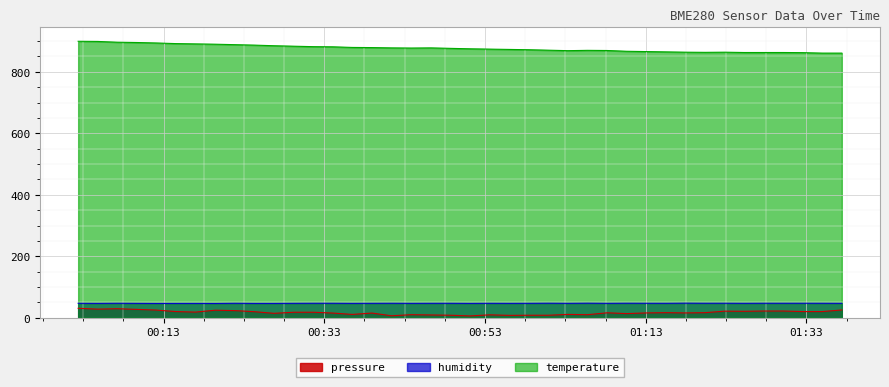

Which series has the largest total across all categories?

temperature